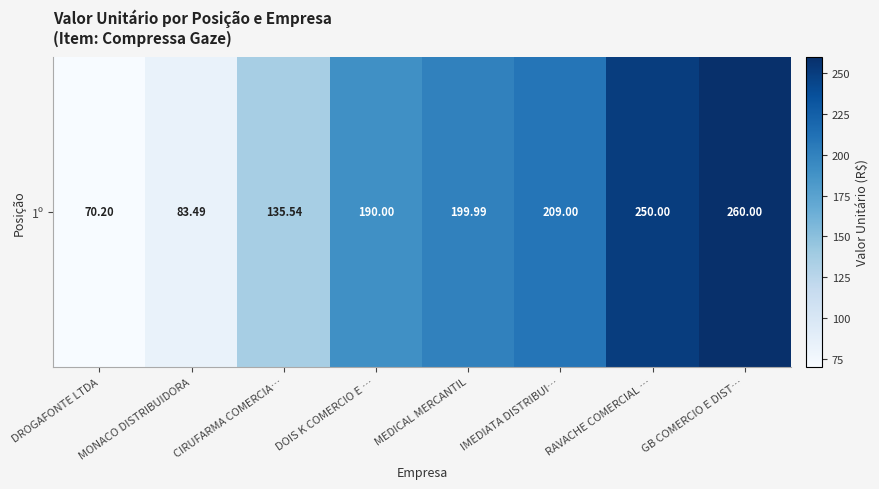

Reading left to right, what are all the values shown in this chart?

DROGAFONTE LTDA=70.2	MONACO DISTRIBUIDORA=83.5	CIRUFARMA COMERCIA…=135.5	DOIS K COMERCIO E …=190.0	MEDICAL MERCANTIL=200.0	IMEDIATA DISTRIBUI…=209.0	RAVACHE COMERCIAL …=250.0	GB COMERCIO E DIST…=260.0